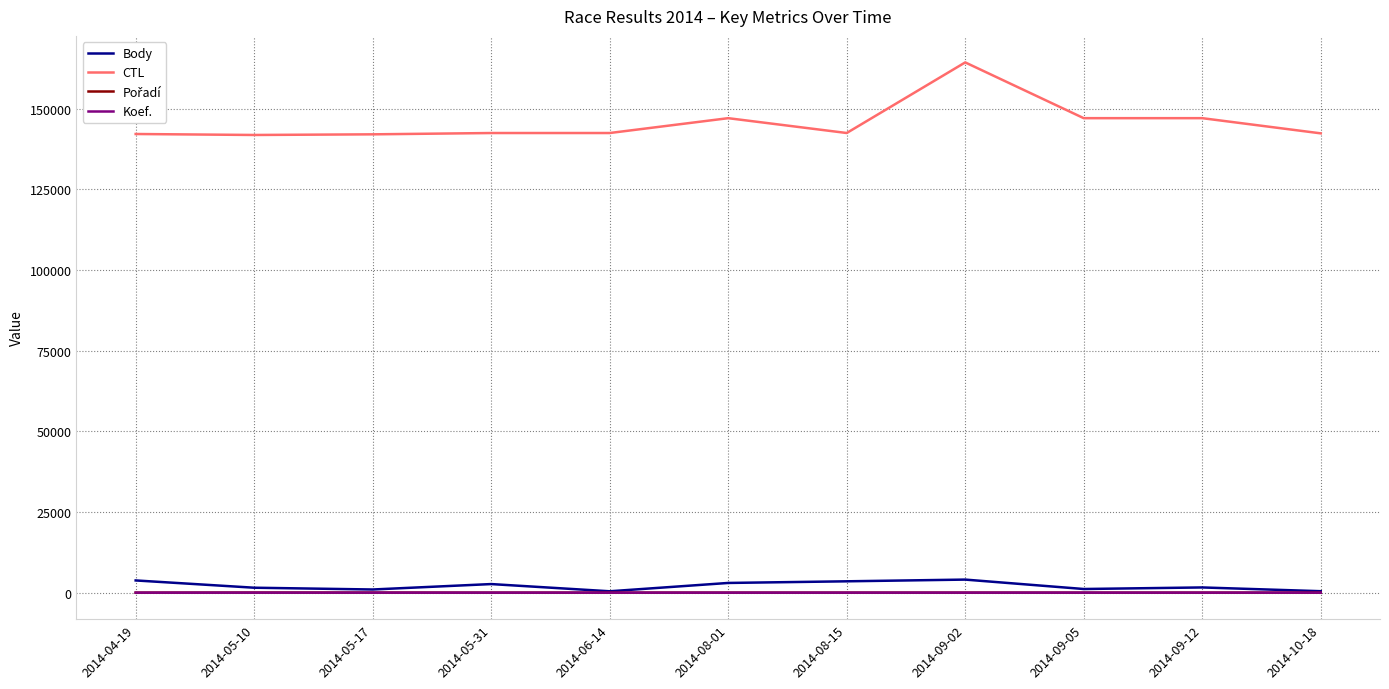

Read the Body value at 2014-09-02, to the nearest 100.

4000